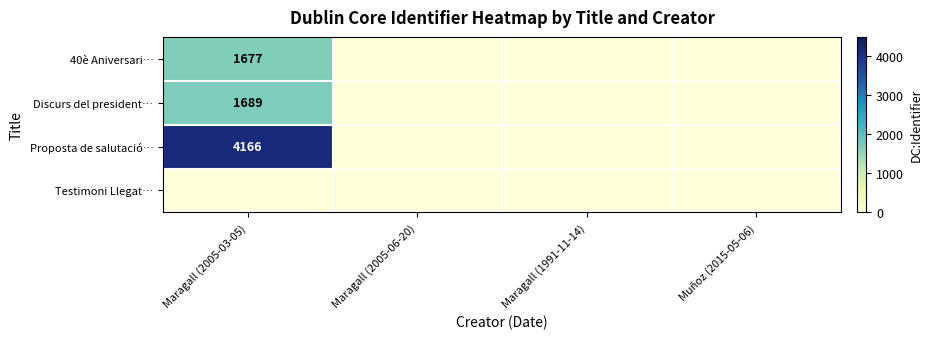

Which label corresponds to the smallest value in the chart?

Maragall (2005-06-20)